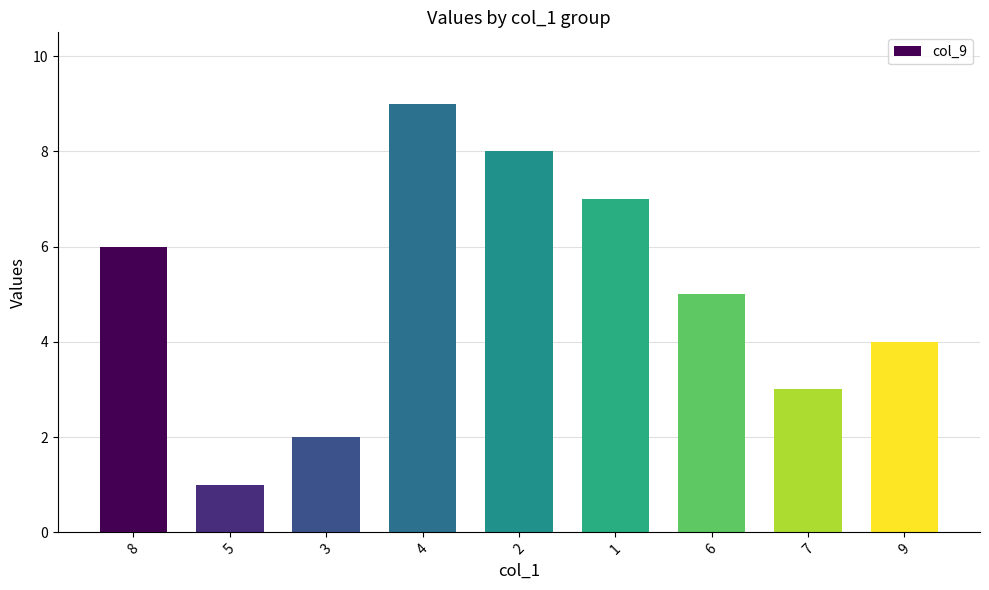

How many values are between 3 and 7?

5